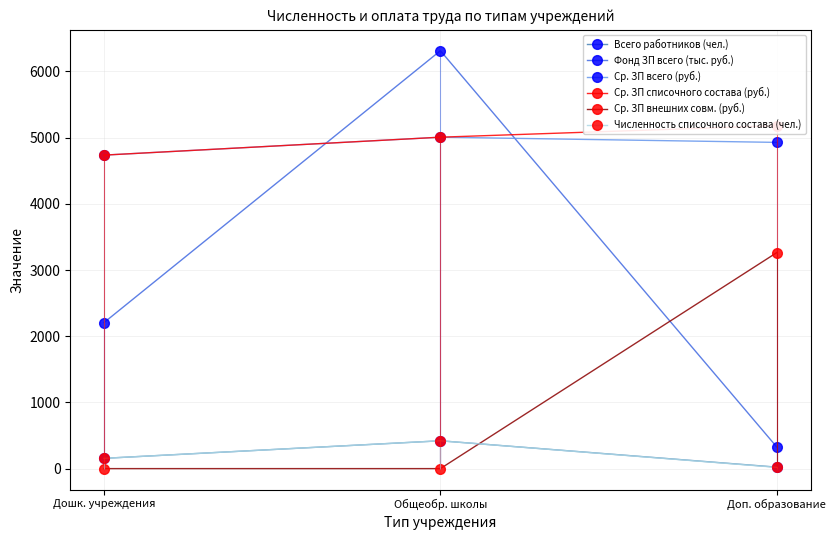

Where does the Численность списочного состава (чел.) series first go above 155?

Дошк. учреждения